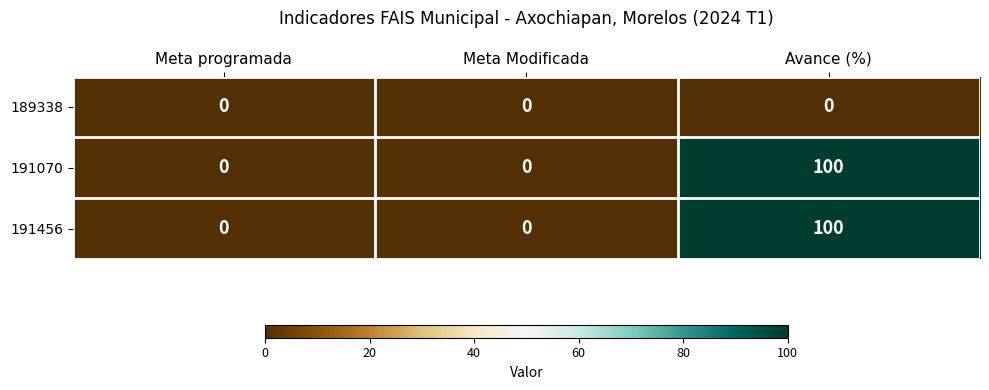

At which category is the sum across all series the highest?

Avance (%)